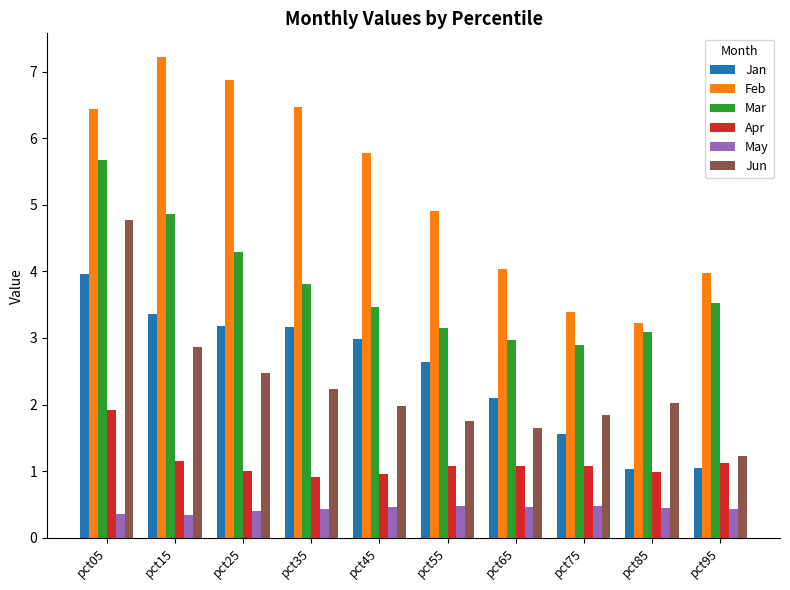

How many bars are there in each group?

6